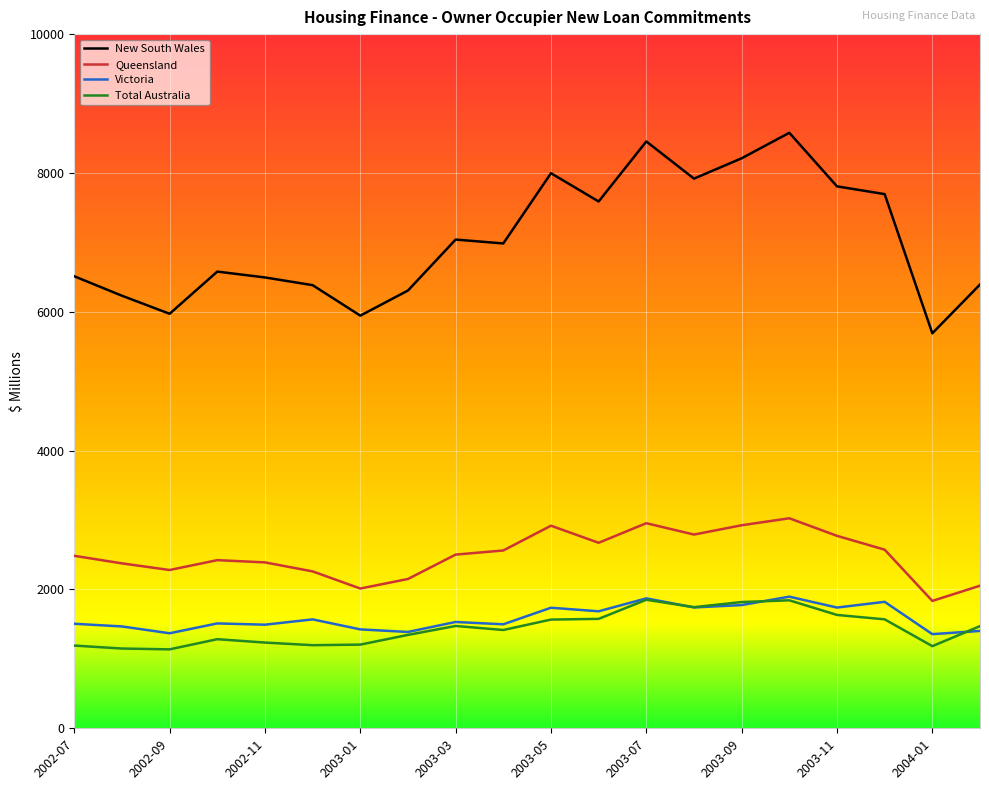

Which series has the largest total across all categories?

New South Wales